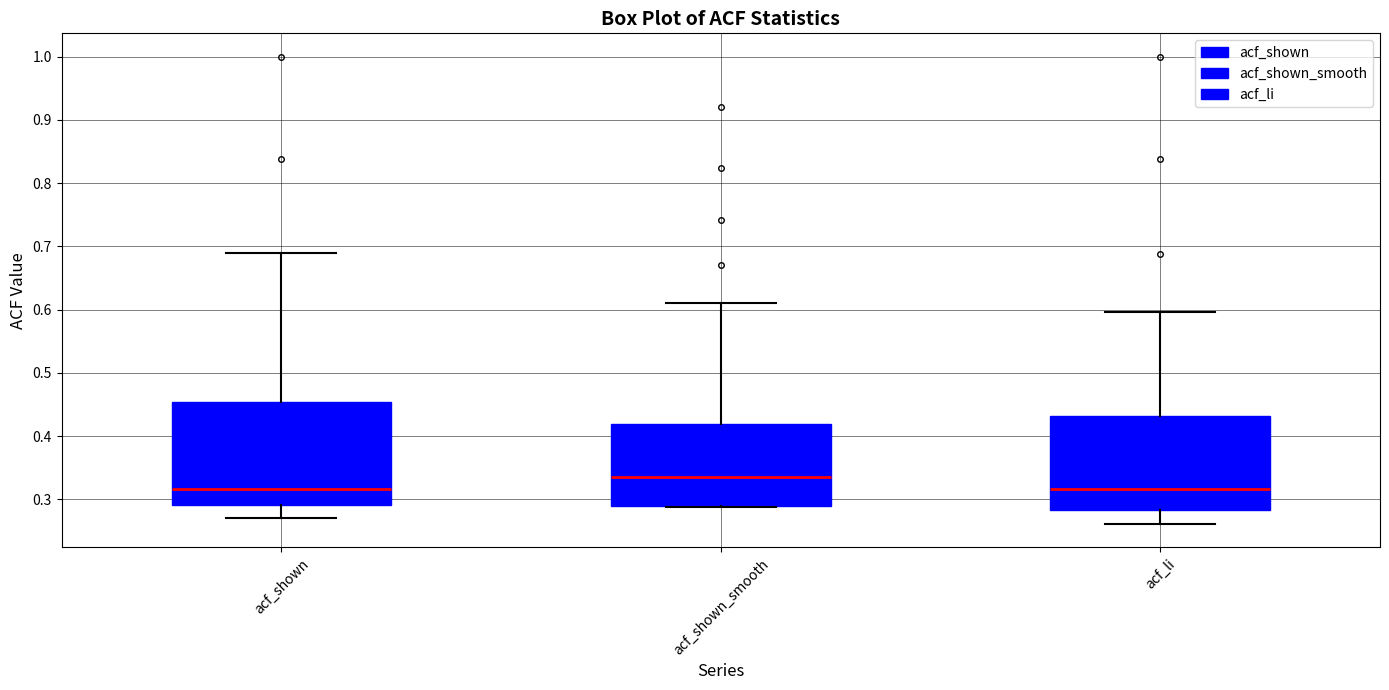

Reading left to right, read every box against the y-axis: the position of its median line, the range the box covers, and the ends of its whiskers. The values are not printed on the chart, so give them approximately, as read against the axis.

acf_shown: median 0.32, box 0.29 to 0.45, whiskers 0.27 to 0.69
acf_shown_smooth: median 0.33, box 0.29 to 0.42, whiskers 0.29 to 0.61
acf_li: median 0.32, box 0.28 to 0.43, whiskers 0.26 to 0.60